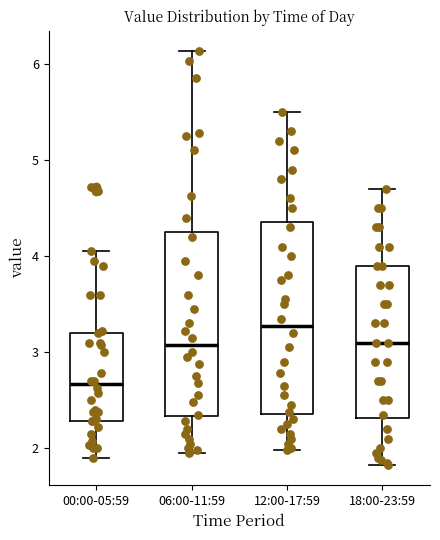

Reading left to right, read every box against the y-axis: the position of its median line, the range the box covers, and the ends of its whiskers. The values are not printed on the chart, so give them approximately, as read against the axis.

00:00-05:59: median 2.7, box 2.3 to 3.2, whiskers 1.9 to 4.1
06:00-11:59: median 3.1, box 2.3 to 4.3, whiskers 2.0 to 6.1
12:00-17:59: median 3.3, box 2.4 to 4.4, whiskers 2.0 to 5.5
18:00-23:59: median 3.1, box 2.3 to 3.9, whiskers 1.8 to 4.7